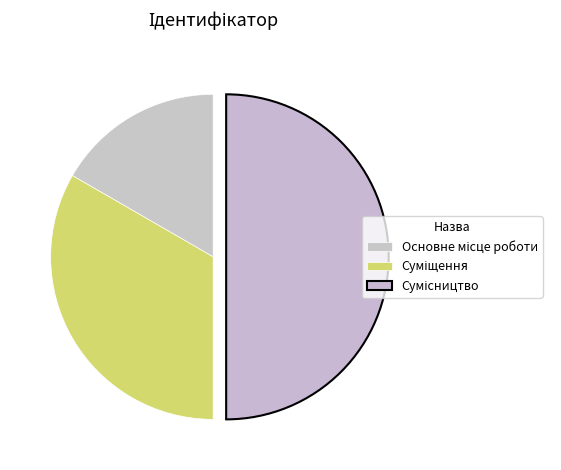

Is it true that Основне місце роботи is 17% of the pie?

True